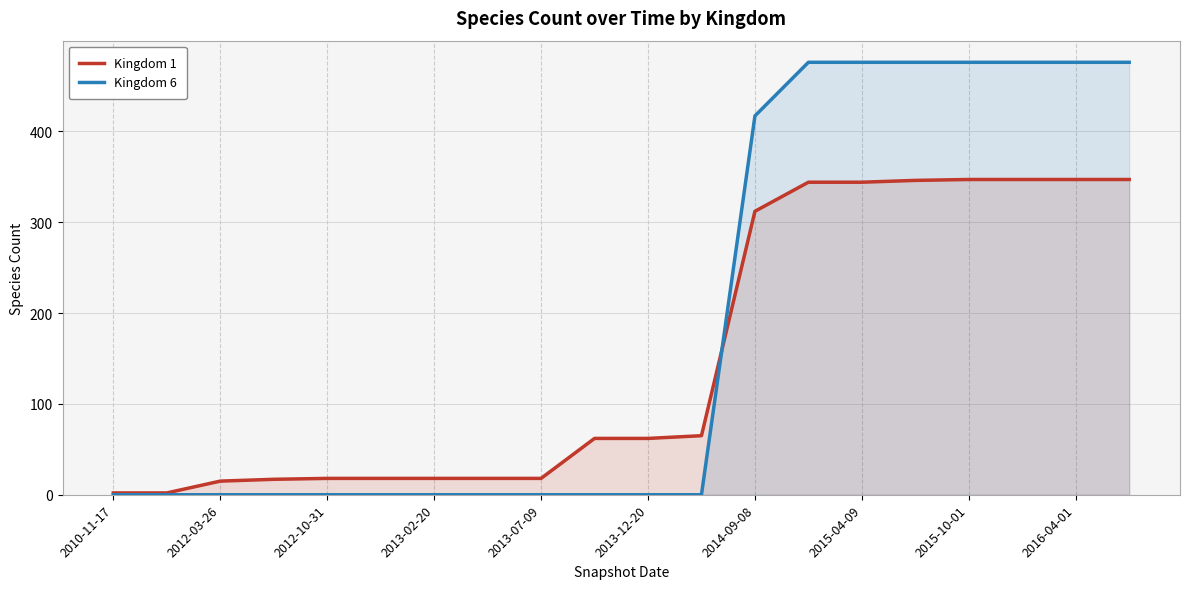

What is the minimum value for Kingdom 1?

2